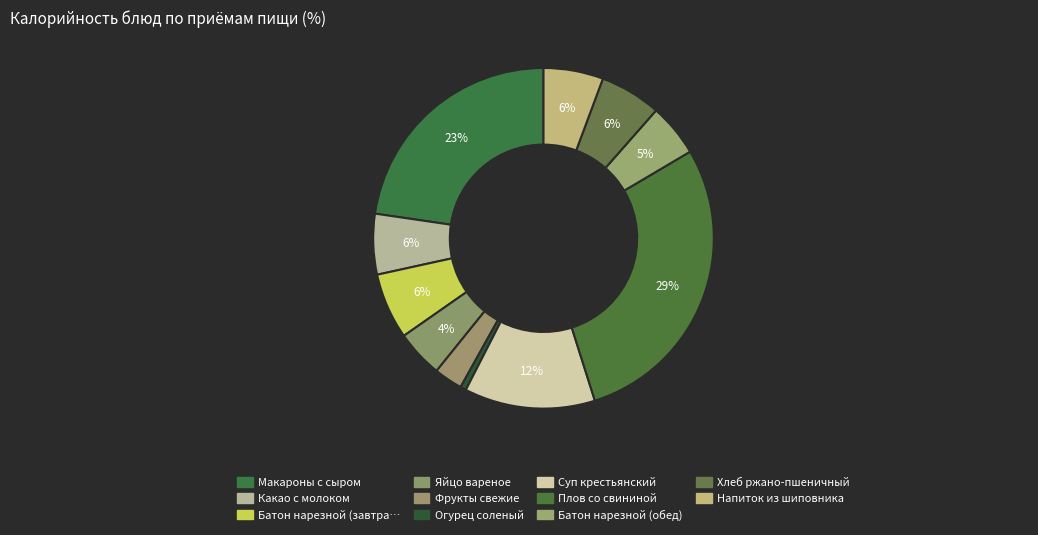

Does any single category account for the majority?

No